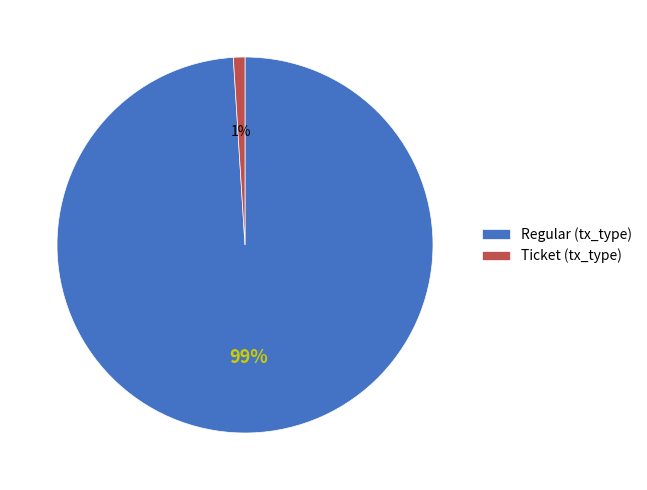

Which slice is the largest?

Regular (tx_type)